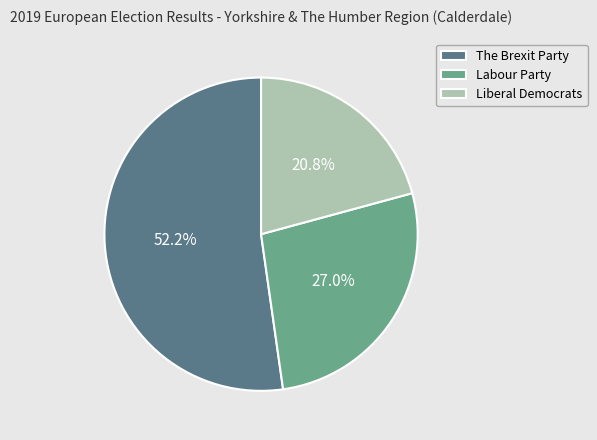

Between Liberal Democrats and The Brexit Party, which is larger?

The Brexit Party